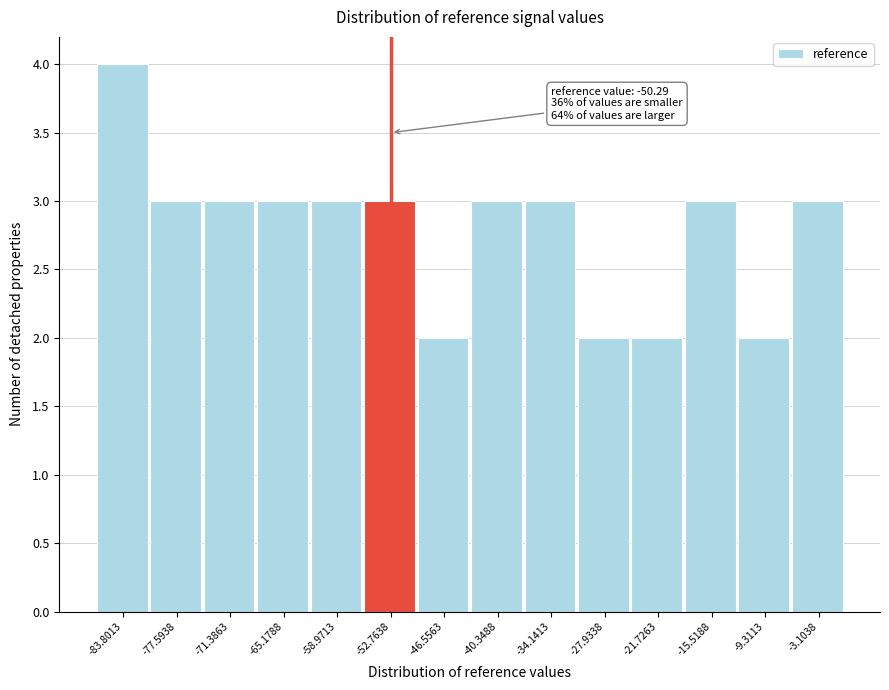

Over which range of the x-axis is the bar tallest?

-87 to -81